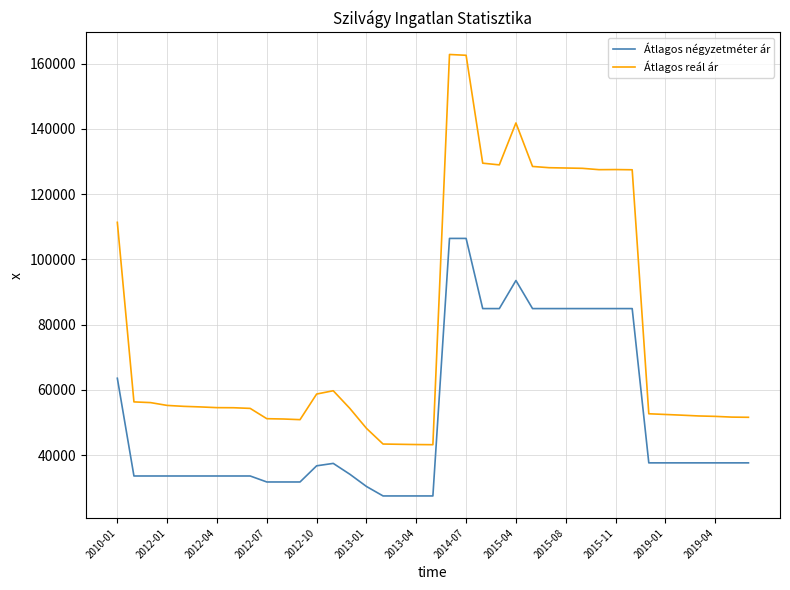

Which series has the largest total across all categories?

Átlagos reál ár